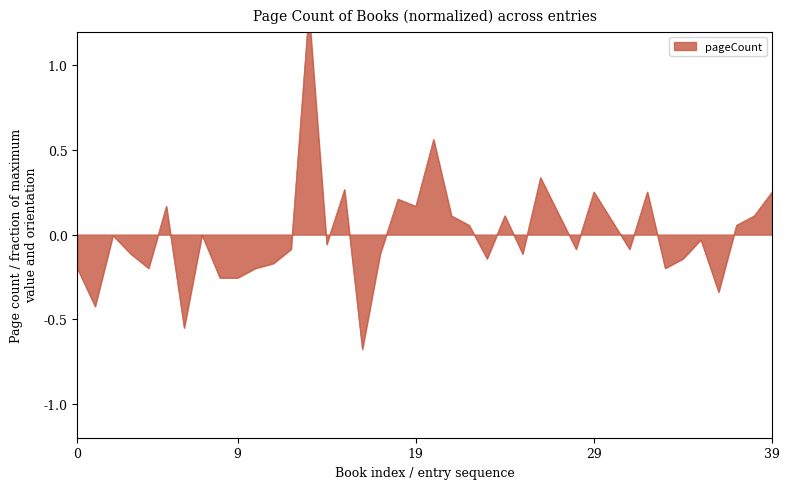

What is the value of the 11th point from the left?

-0.2